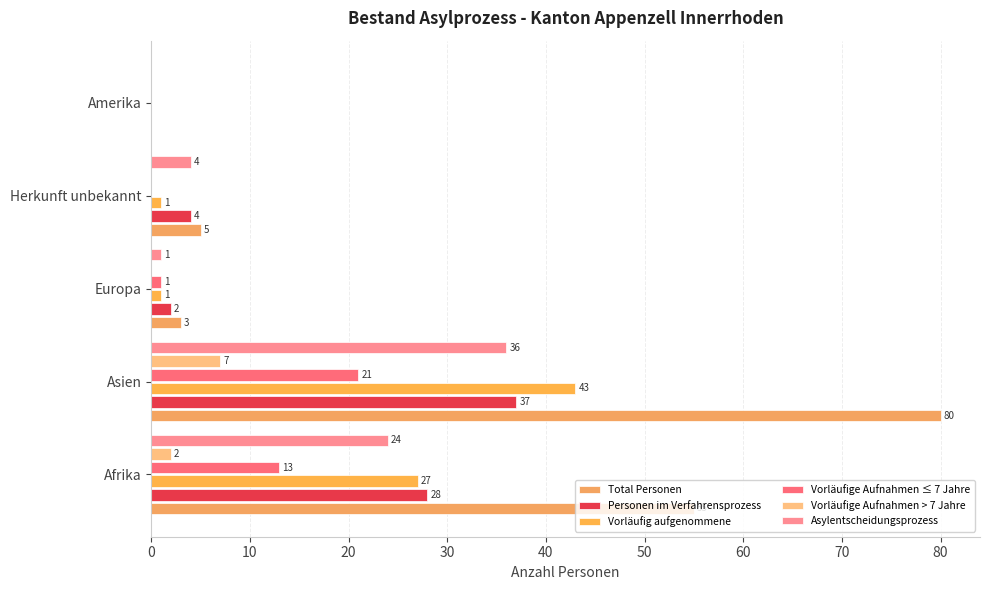

Count the number of categories in the chart.

5